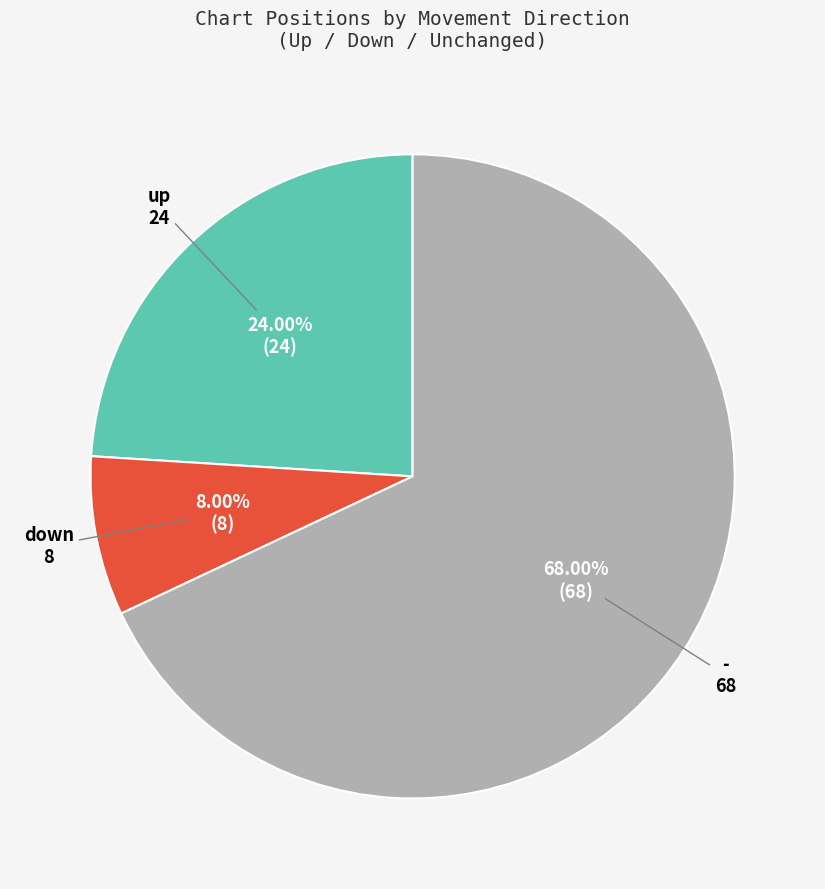

To the nearest percent, what is the average slice percentage?

33%